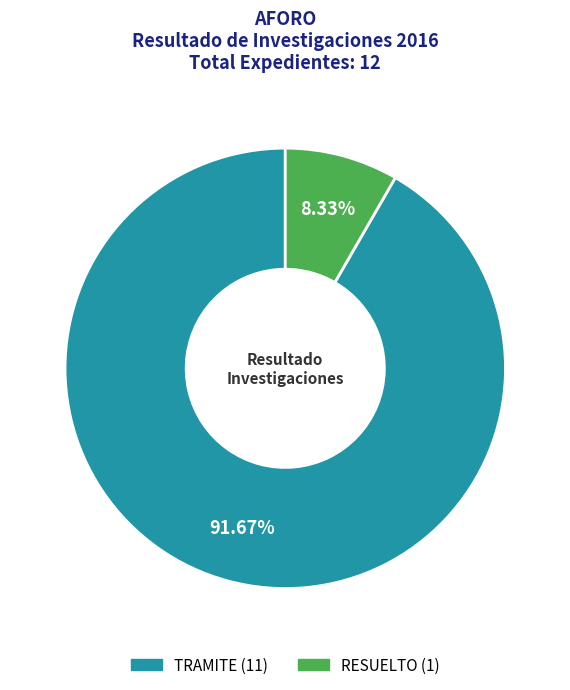

Which category has the biggest portion of the pie?

TRAMITE